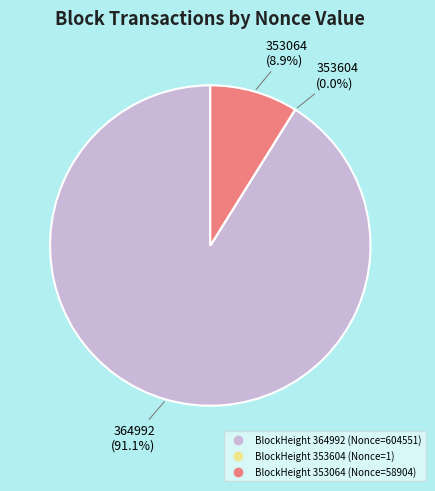

Does any single category account for the majority?

Yes